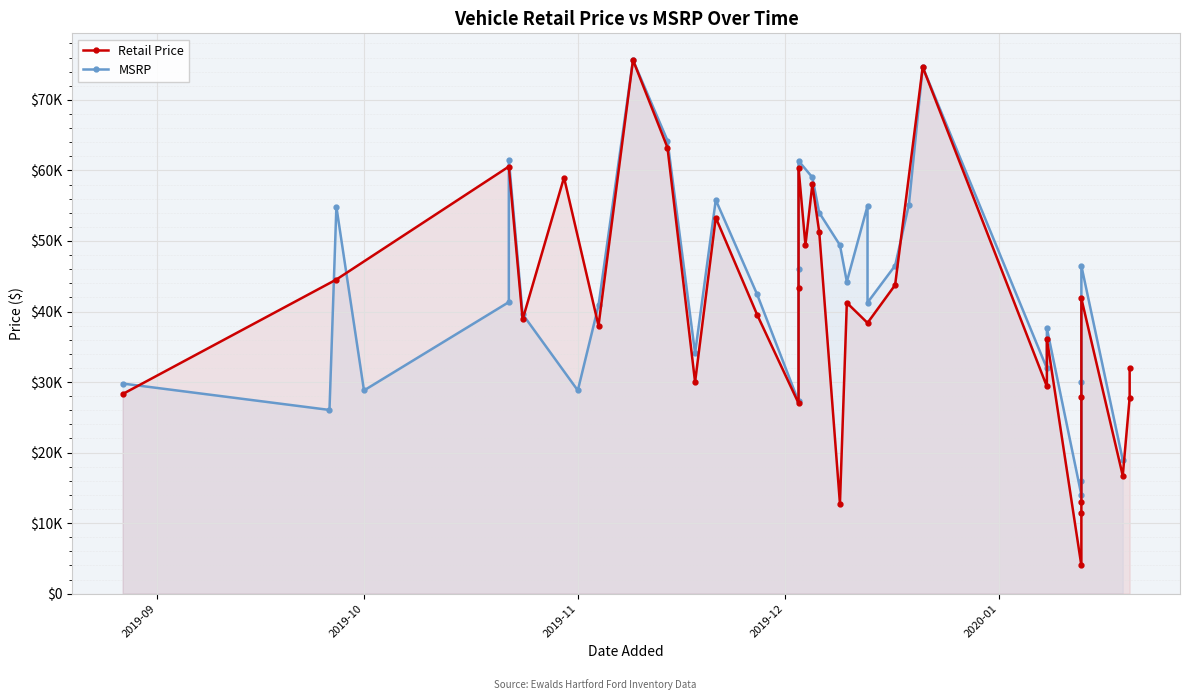

After their last crossing, which series has the higher values: MSRP or Retail?

MSRP